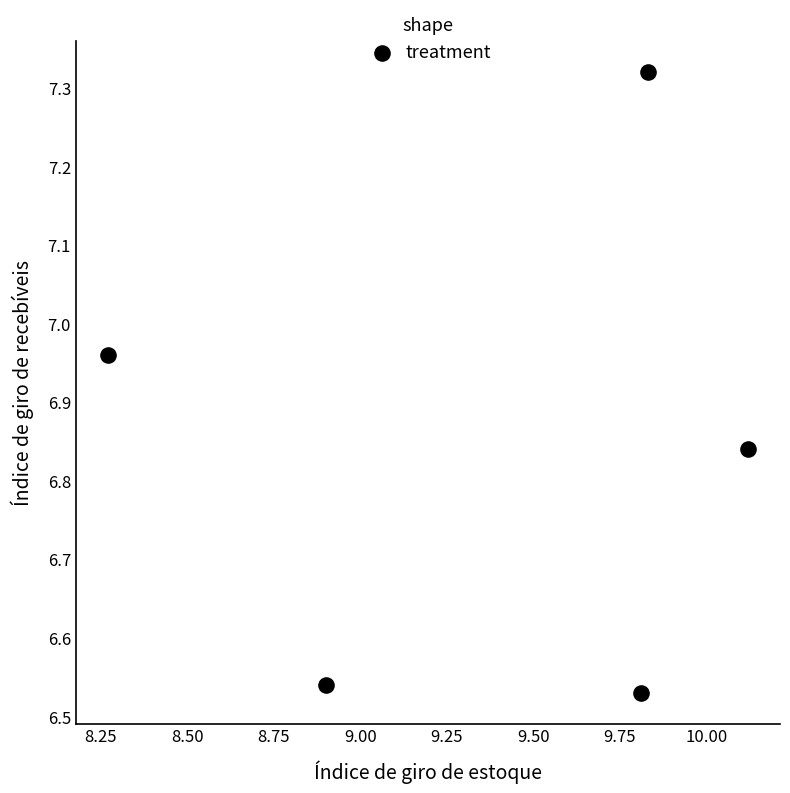

What is the average X value?

9.4